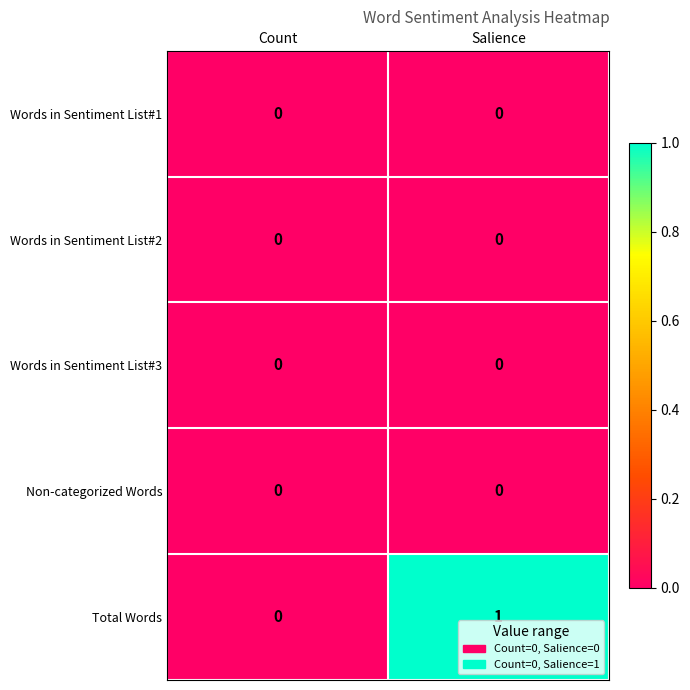

Which series has the widest spread of values?

Total Words